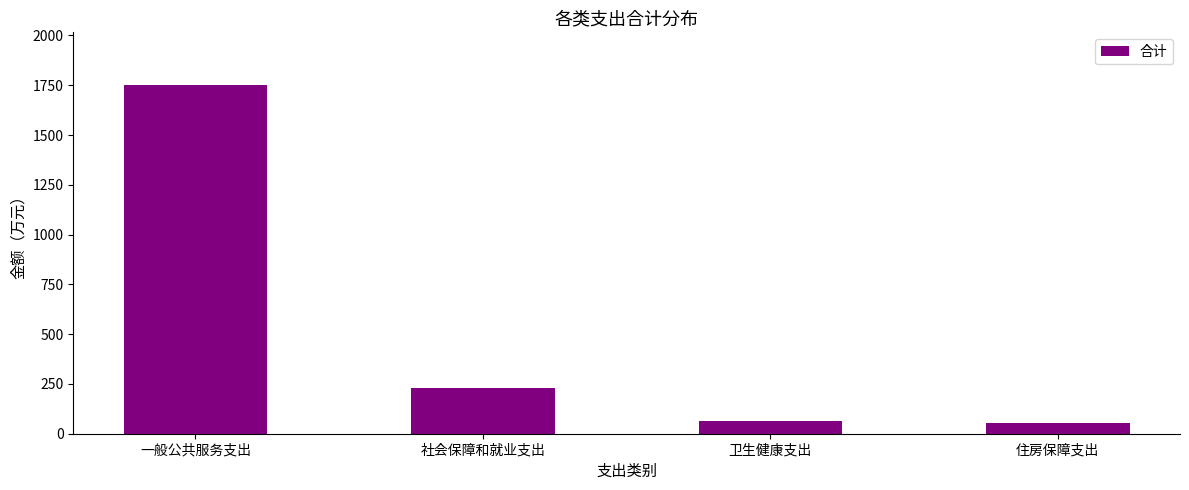

Reading left to right, list all the values displayed in this chart.

1752.7	229.9	62.6	52.4